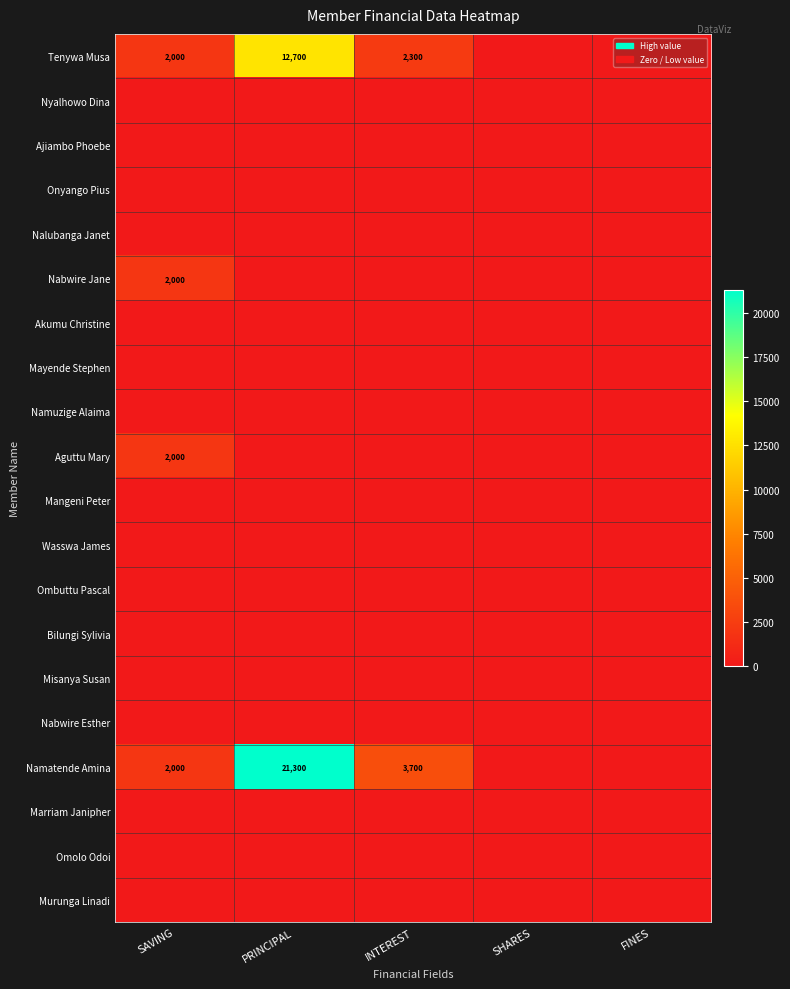

At SAVING, list the series in order from smallest to largest.

Nyalhowo Dina, Ajiambo Phoebe, Onyango Pius, Nalubanga Janet, Akumu Christine, Mayende Stephen, Namuzige Alaima, Mangeni Peter, Wasswa James, Ombuttu Pascal, Bilungi Sylivia, Misanya Susan, Nabwire Esther, Marriam Janipher, Omolo Odoi, Murunga Linadi, Tenywa Musa, Nabwire Jane, Aguttu Mary, Namatende Amina